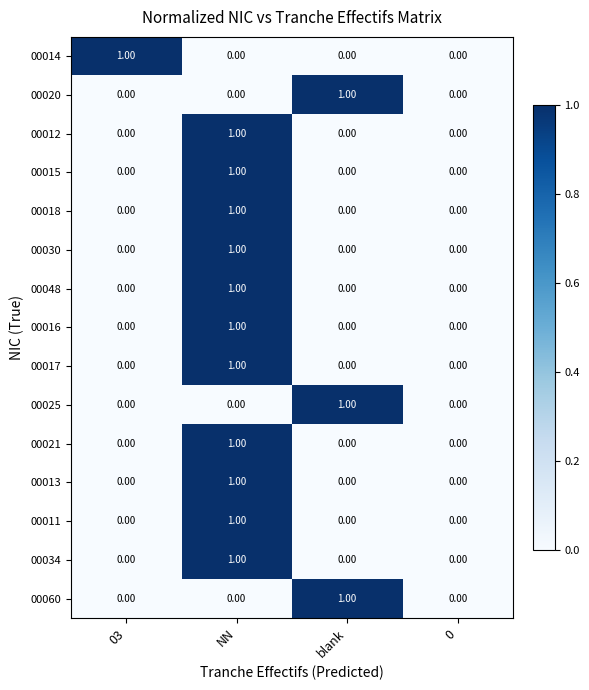

Is the value of 00048 at blank greater than the value of 00013 at NN?

No